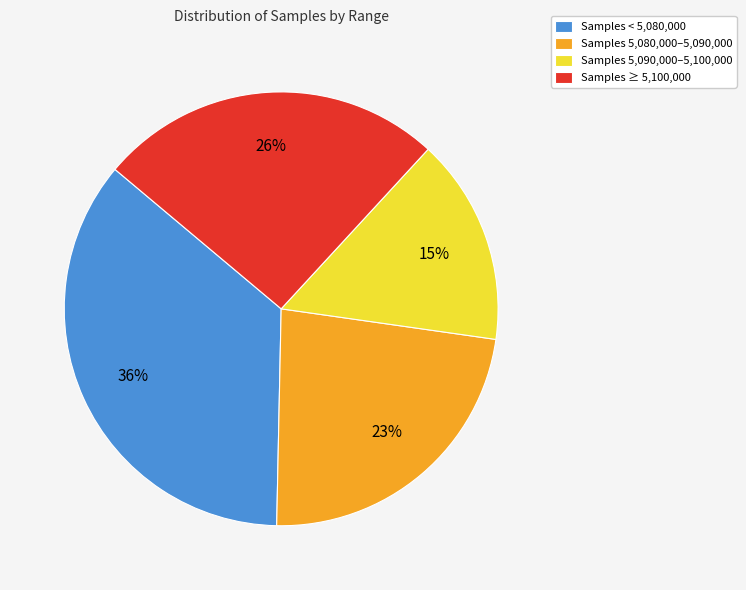

What is the smallest slice in the pie chart?

Samples 5,090,000–5,100,000